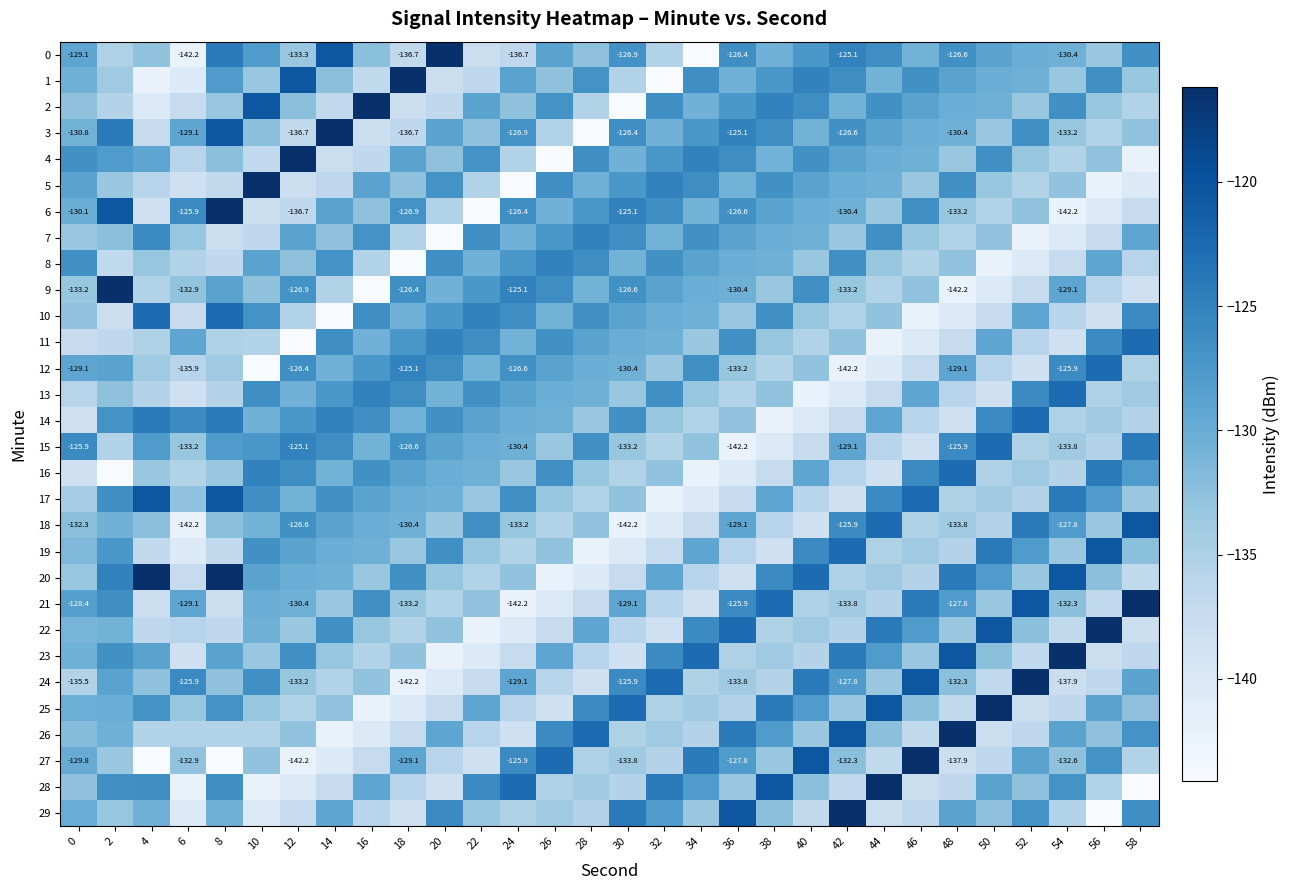

How many values in the 17 series exceed -130?

12